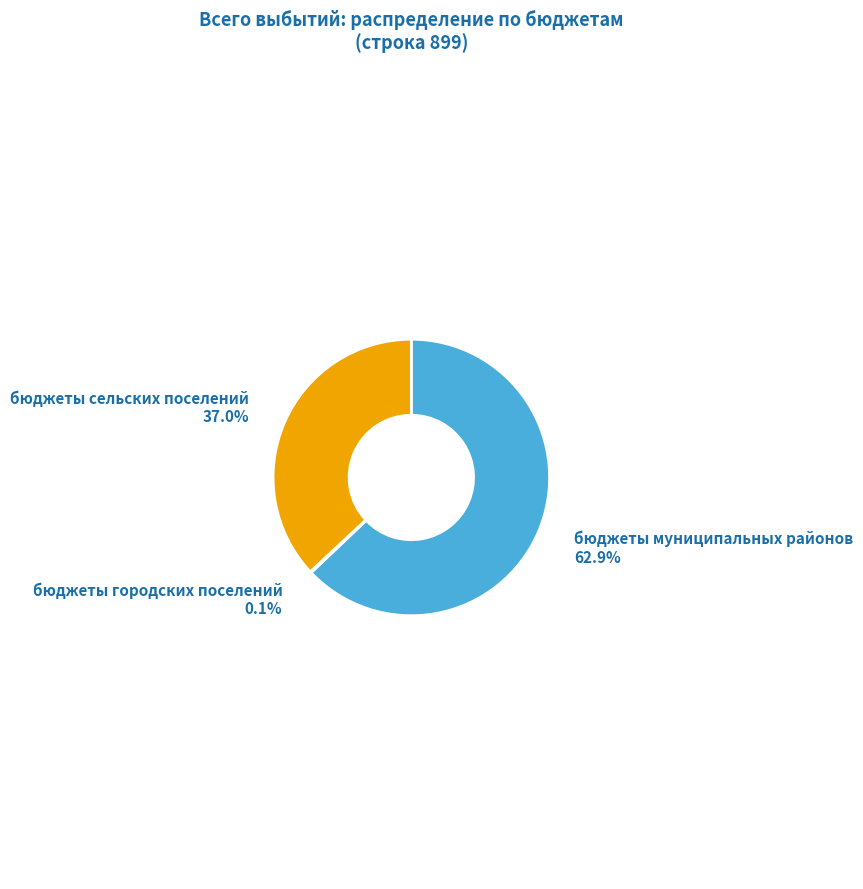

Which category has the biggest portion of the pie?

бюджеты муниципальных районов